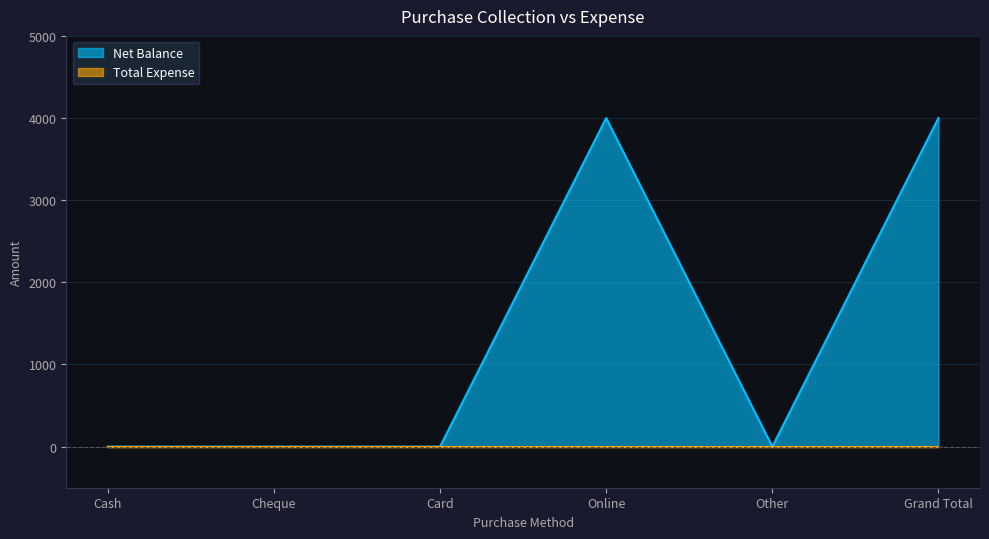

At which category does the data reach its first local valley?

Other